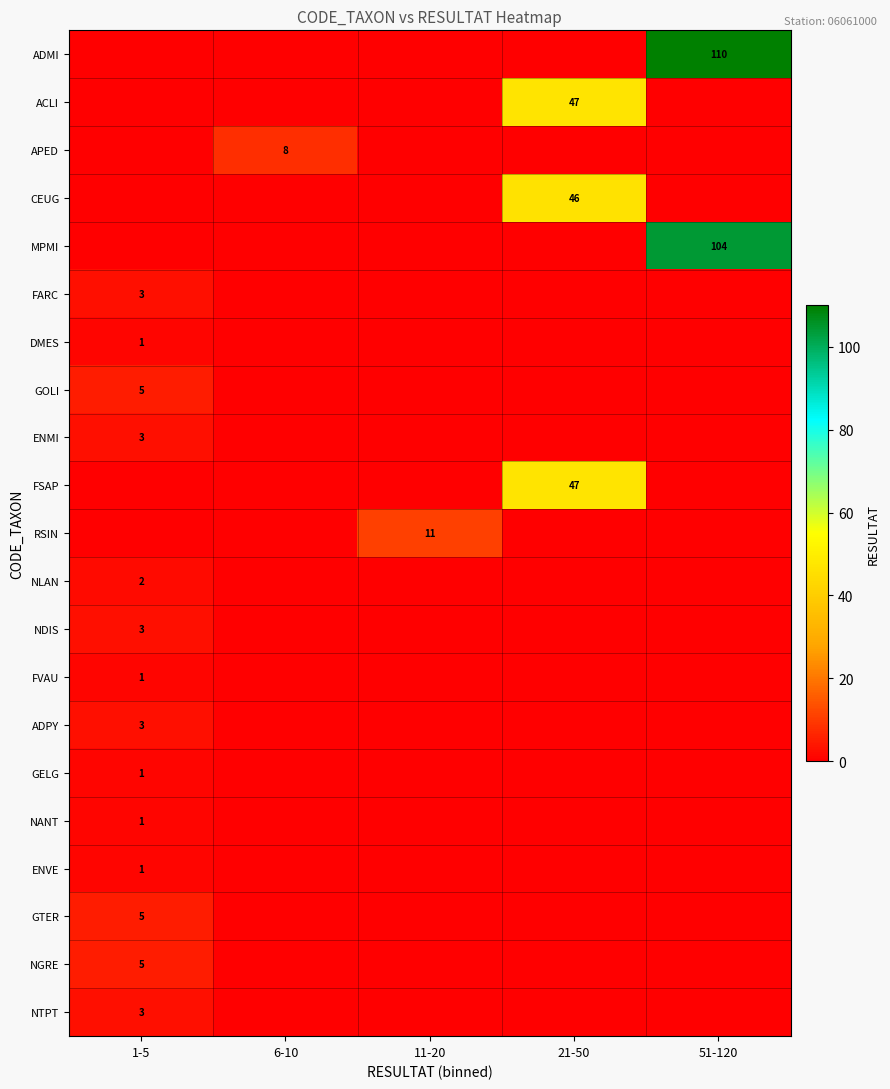

How many series are shown in this chart?

21